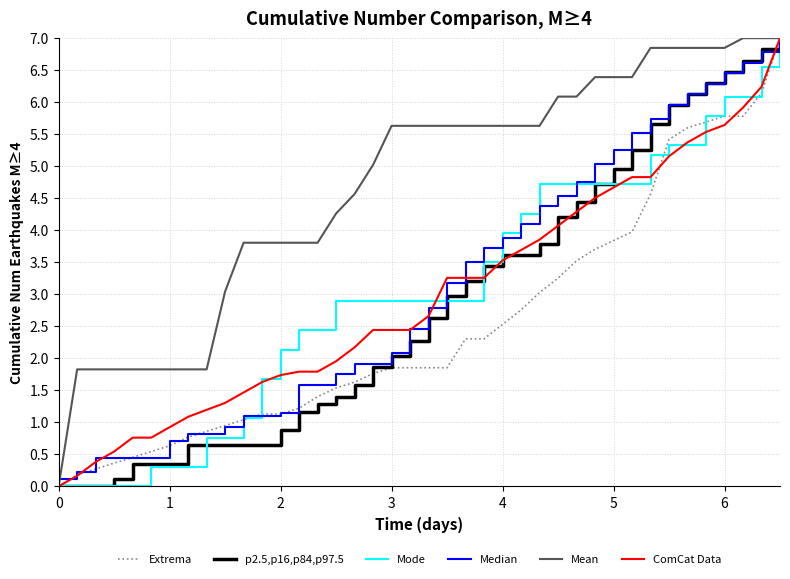

What is the highest value of the p2.5,p16,p84,p97.5 series?

7.0